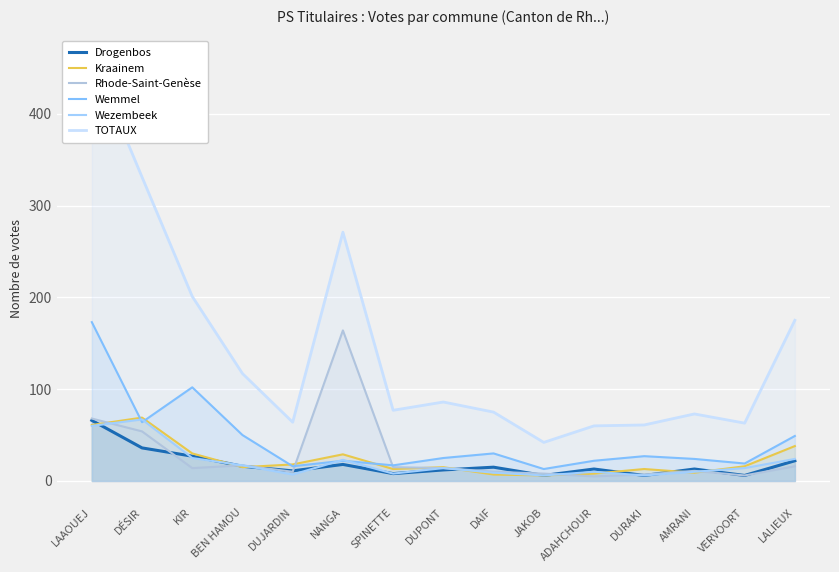

What is the difference between the maximum and minimum values in the Wezembeek series?

61